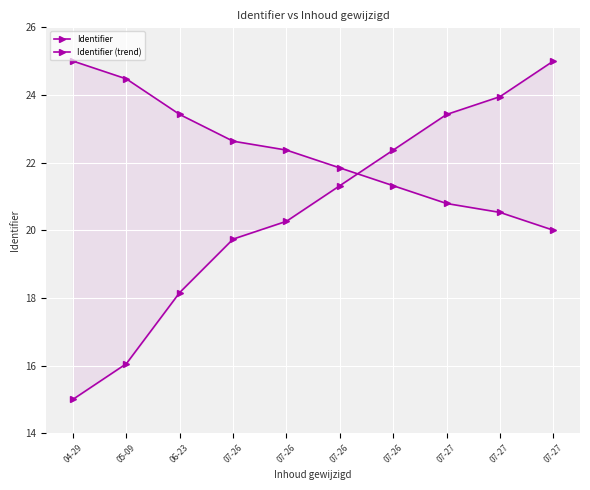

Rank the categories by Identifier (trend) value from lowest to highest.

07-27, 07-27, 07-27, 07-26, 07-26, 07-26, 07-26, 06-23, 05-09, 04-29